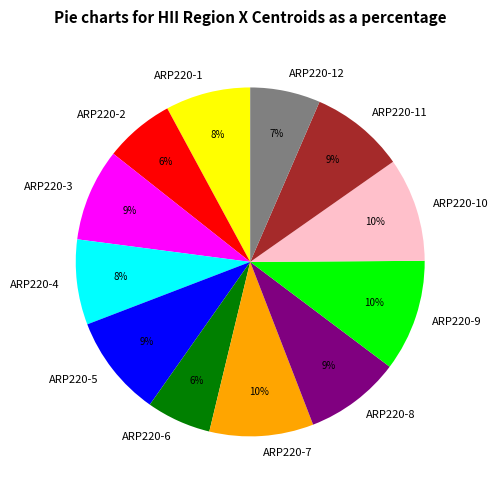

Is there any slice that represents more than half of the pie?

No